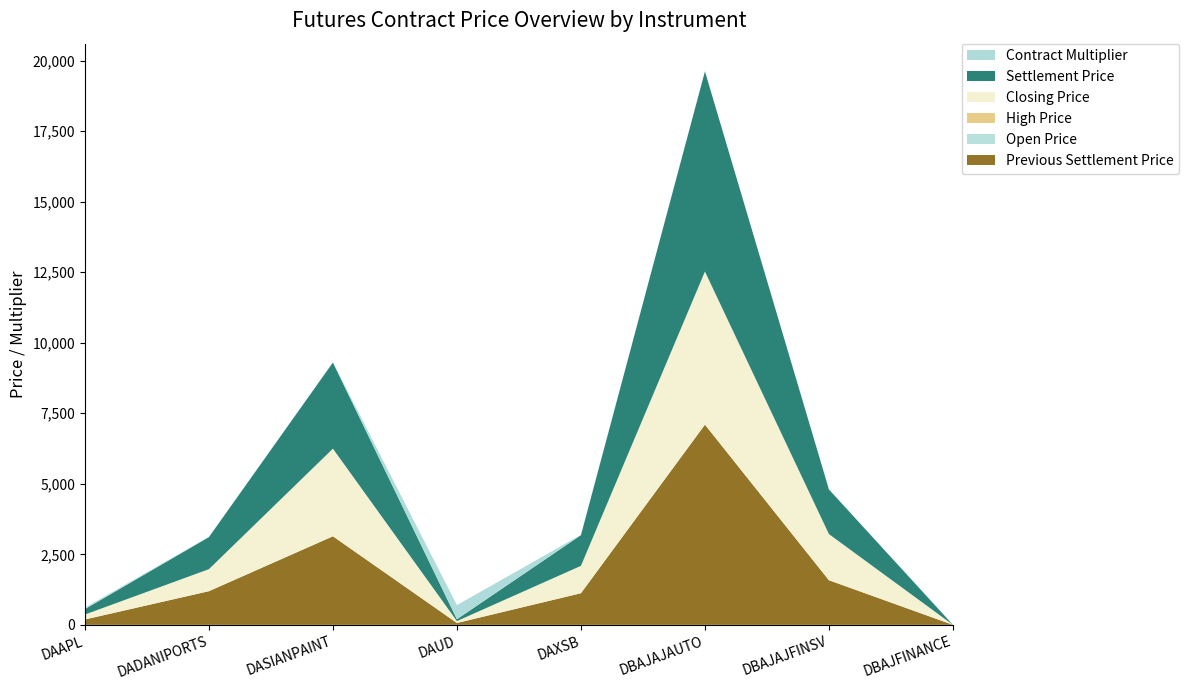

Reading left to right, list all the values displayed in this chart.

Previous Settlement Price: DAAPL=190.1	DADANIPORTS=1193.4	DASIANPAINT=3139.8	DAUD=65.8	DAXSB=1121.3	DBAJAJAUTO=7097.5	DBAJAJFINSV=1581.5	DBAJFINANCE=0.0
Open Price: DAAPL=0.0	DADANIPORTS=0.0	DASIANPAINT=0.0	DAUD=0.0	DAXSB=0.0	DBAJAJAUTO=0.0	DBAJAJFINSV=0.0	DBAJFINANCE=0.0
High Price: DAAPL=0.0	DADANIPORTS=0.0	DASIANPAINT=0.0	DAUD=0.0	DAXSB=0.0	DBAJAJAUTO=0.0	DBAJAJFINSV=0.0	DBAJFINANCE=0.0
Closing Price: DAAPL=175.0	DADANIPORTS=780.6	DASIANPAINT=3106.8	DAUD=67.6	DAXSB=969.9	DBAJAJAUTO=5427.8	DBAJAJFINSV=1635.8	DBAJFINANCE=0.0
Settlement Price: DAAPL=193.8	DADANIPORTS=1137.3	DASIANPAINT=3055.2	DAUD=65.8	DAXSB=1089.5	DBAJAJAUTO=7097.1	DBAJAJFINSV=1582.8	DBAJFINANCE=0.0
Contract Multiplier: DAAPL=50.0	DADANIPORTS=10.0	DASIANPAINT=5.0	DAUD=500.0	DAXSB=10.0	DBAJAJAUTO=1.0	DBAJAJFINSV=5.0	DBAJFINANCE=5.0